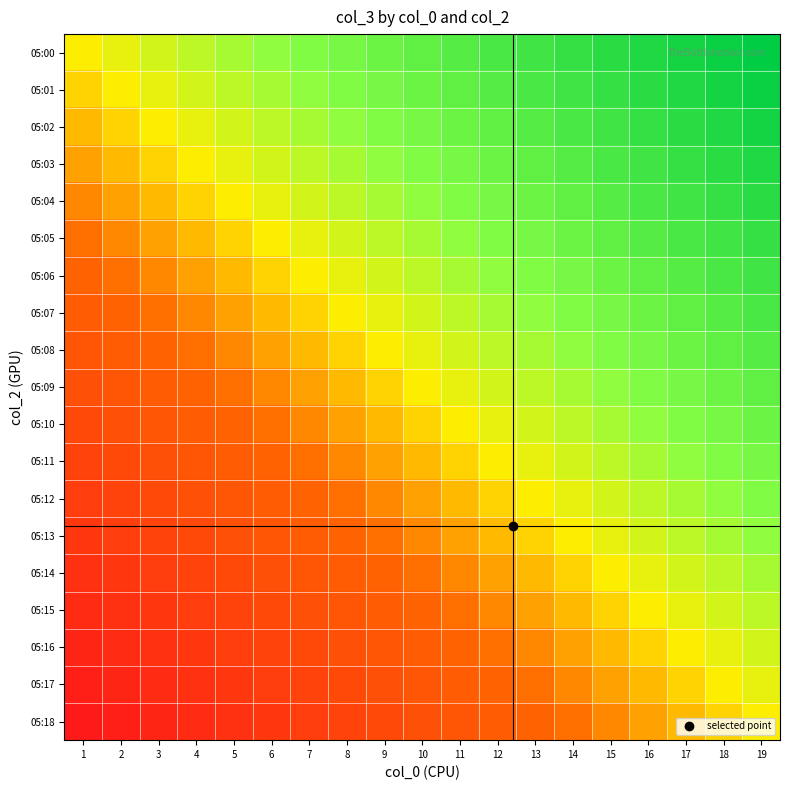

What is the difference between the highest and lowest values at 8?

0.5